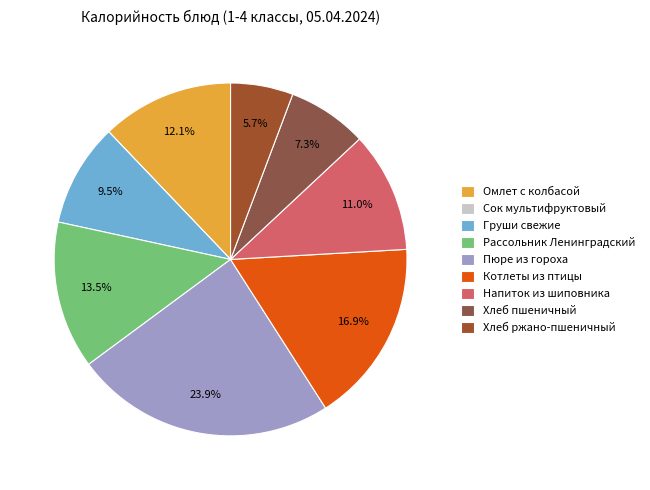

To the nearest percent, what percentage of the pie is Напиток из шиповника?

11%